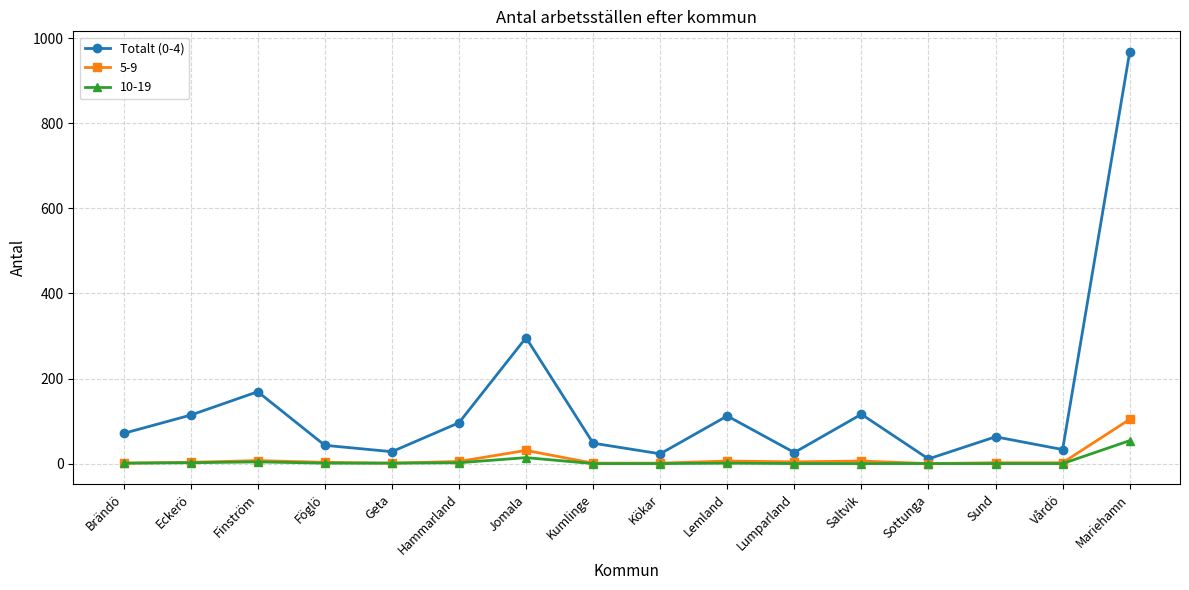

At which category is the sum across all series the highest?

Mariehamn